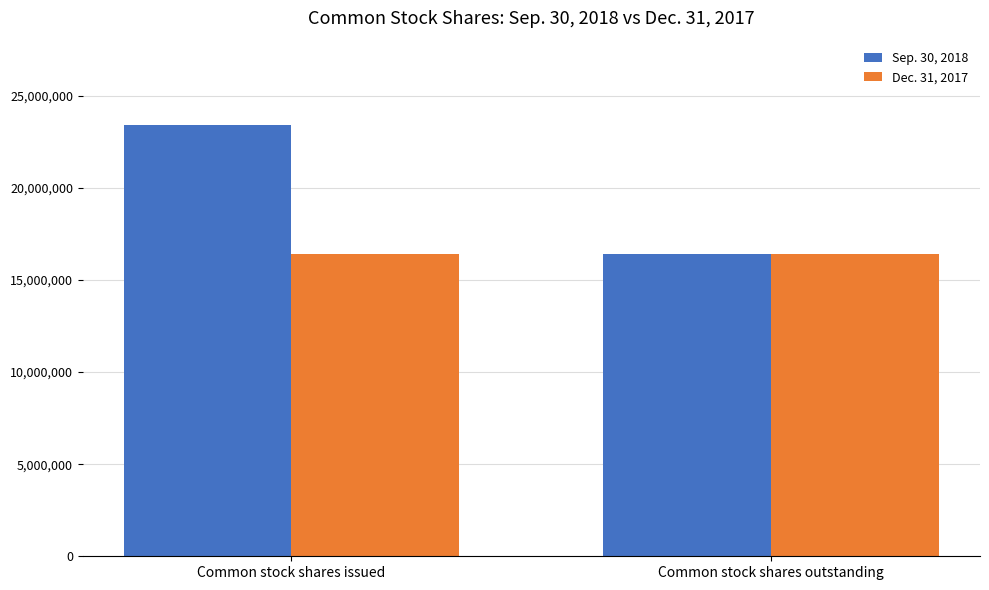

What is the label of the 2nd bar from the right?

Common stock shares issued